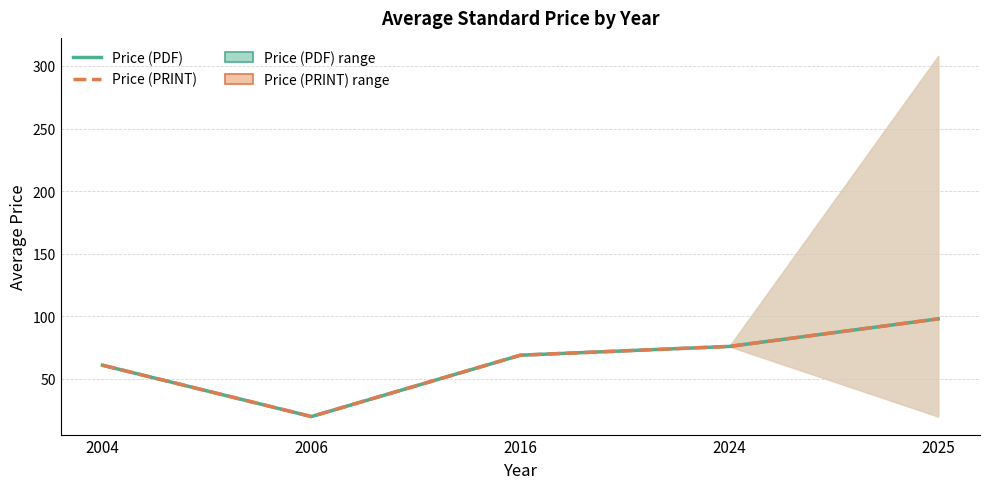

What is the difference between the maximum and minimum values in the Price (PRINT) series?

78.0